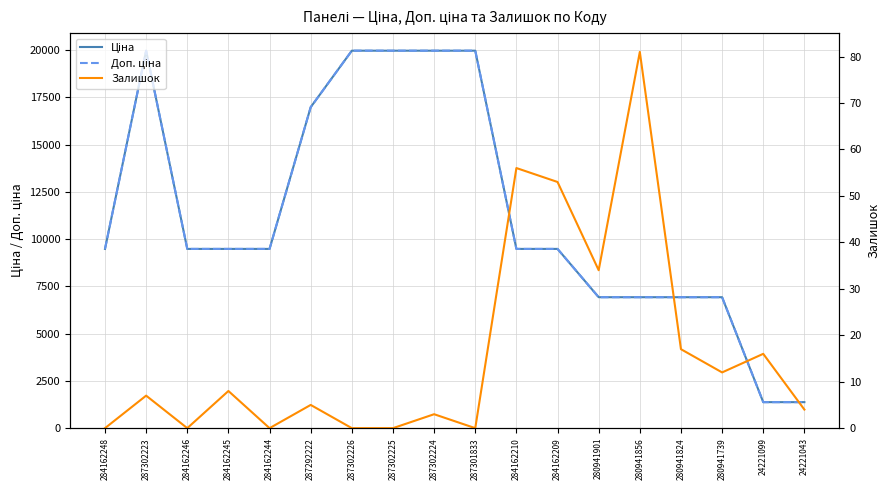

Count the number of categories in the chart.

18